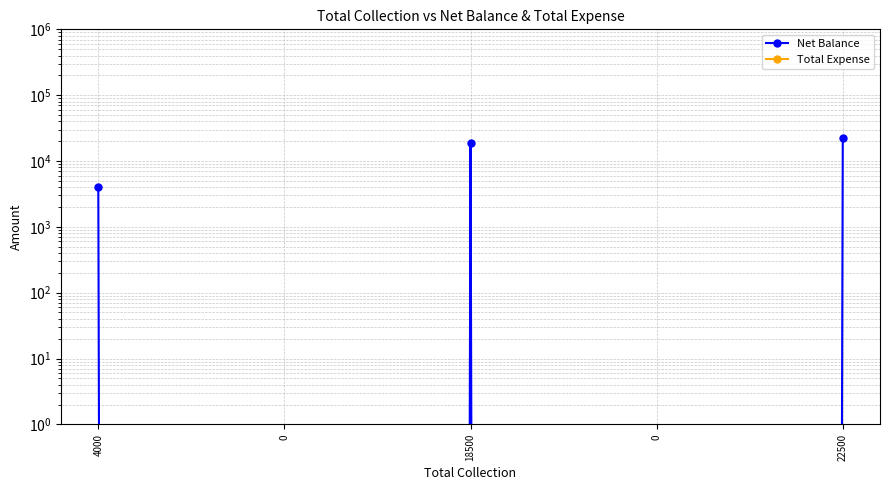

True or false: Total Expense has a value of 0 at 18500.

True